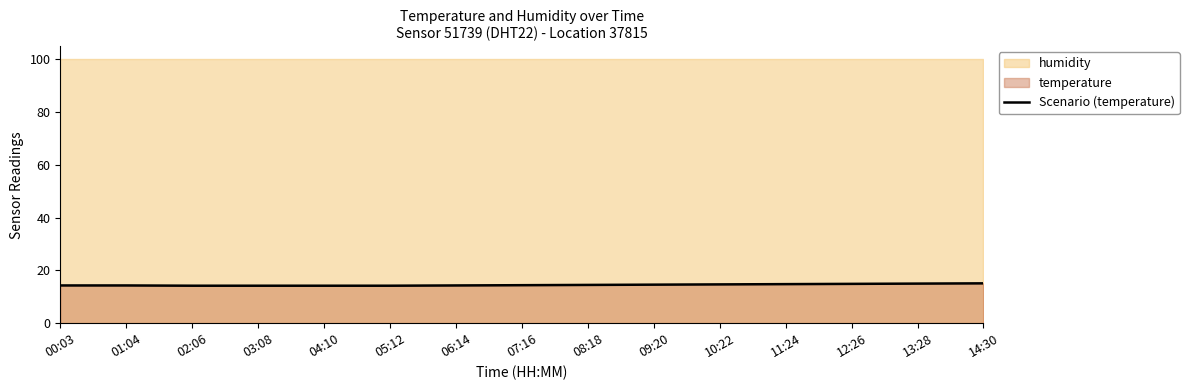

True or false: there are more than 1 points higher than both neighbors.

False